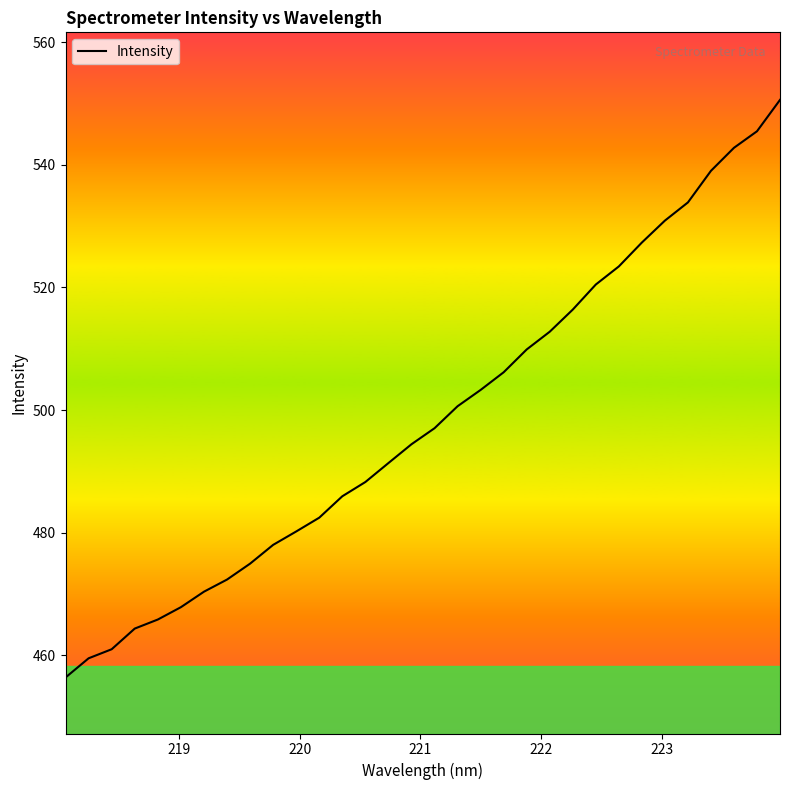

What is the minimum value shown in the chart?

456.4